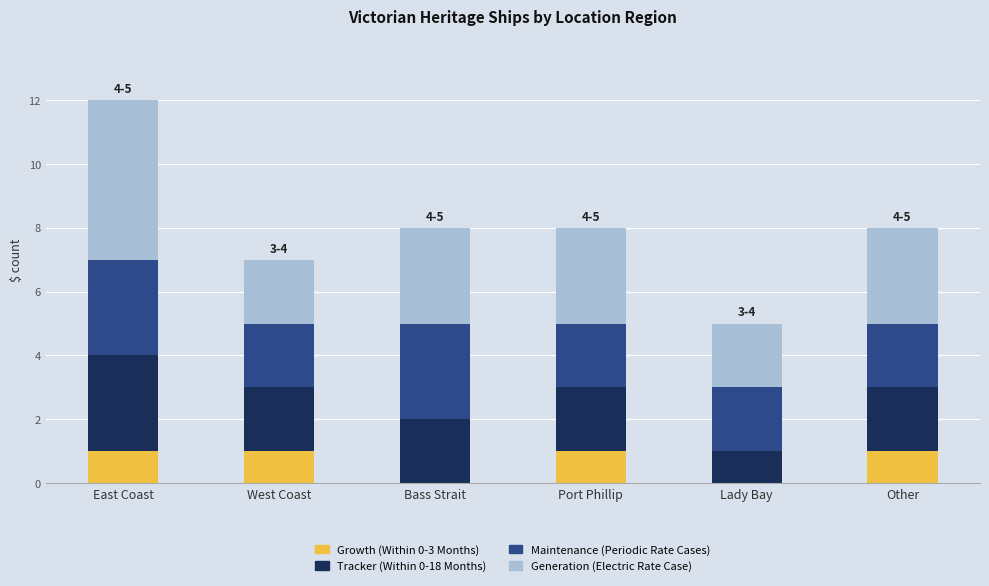

Reading left to right, what are the values for Growth (Within 0-3 Months)?

East Coast=1	West Coast=1	Bass Strait=0	Port Phillip=1	Lady Bay=0	Other=1